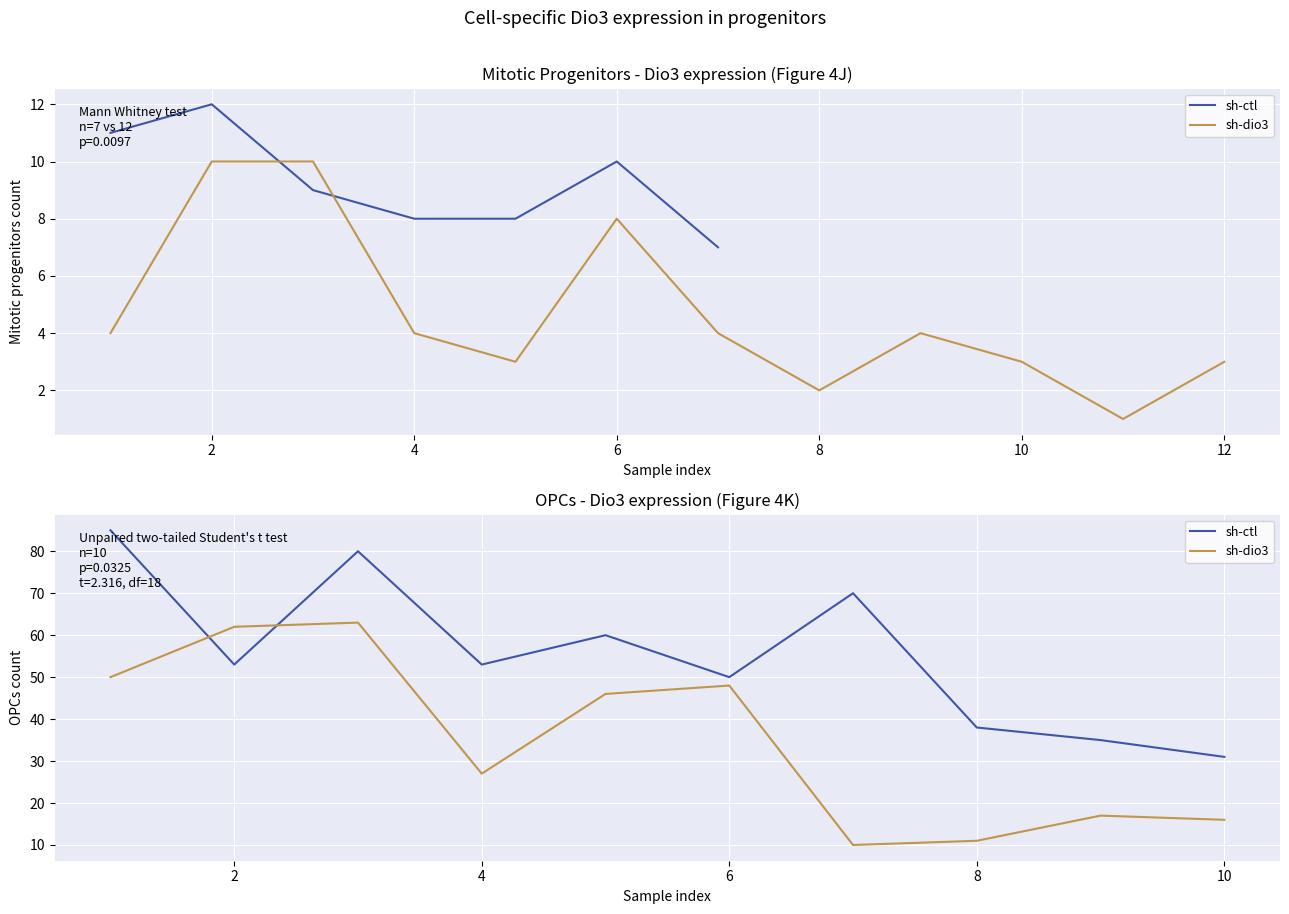

How many times do sh-dio3 and sh-ctl cross each other?

2